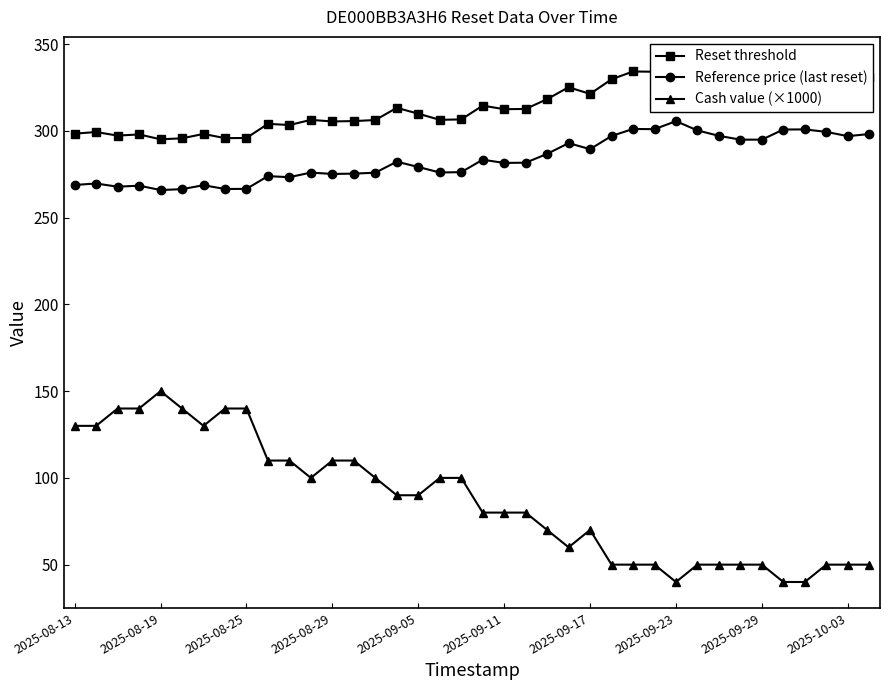

Where is Reset threshold nearest to the value 317?

22